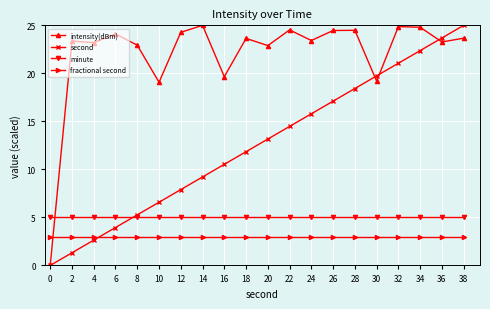

How many series are shown in this chart?

4